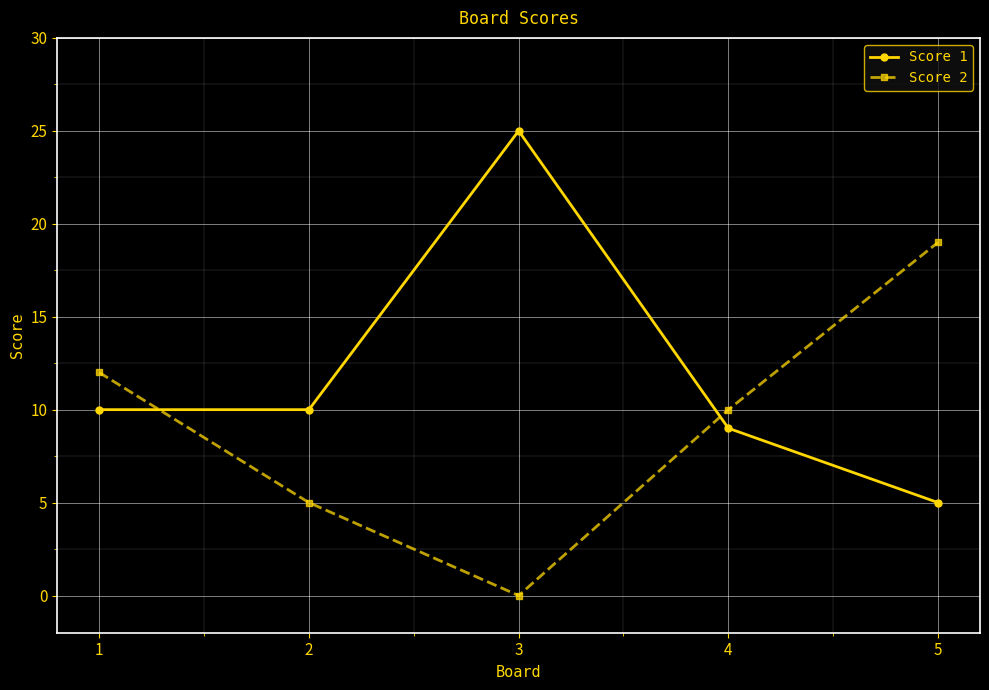

Rank the series by their maximum value, from lowest to highest.

Score 2, Score 1